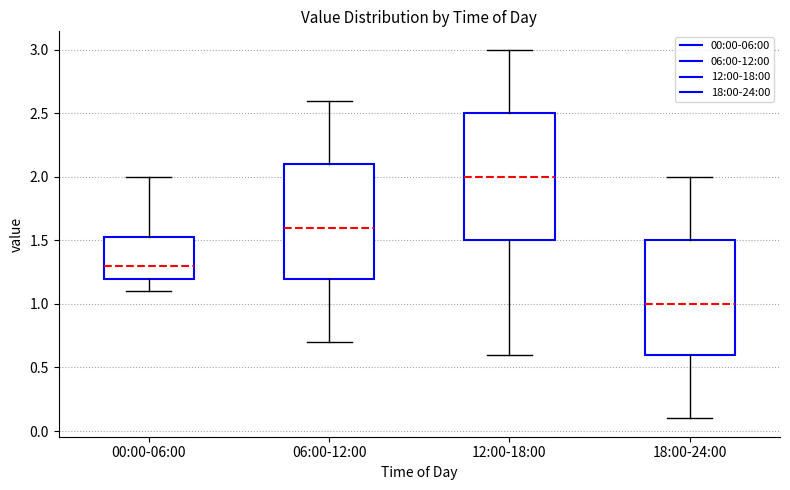

Where is the upper edge of the box for 12:00-18:00 on the y-axis? The values are not printed on the chart, so give them approximately, as read against the axis.

2.50